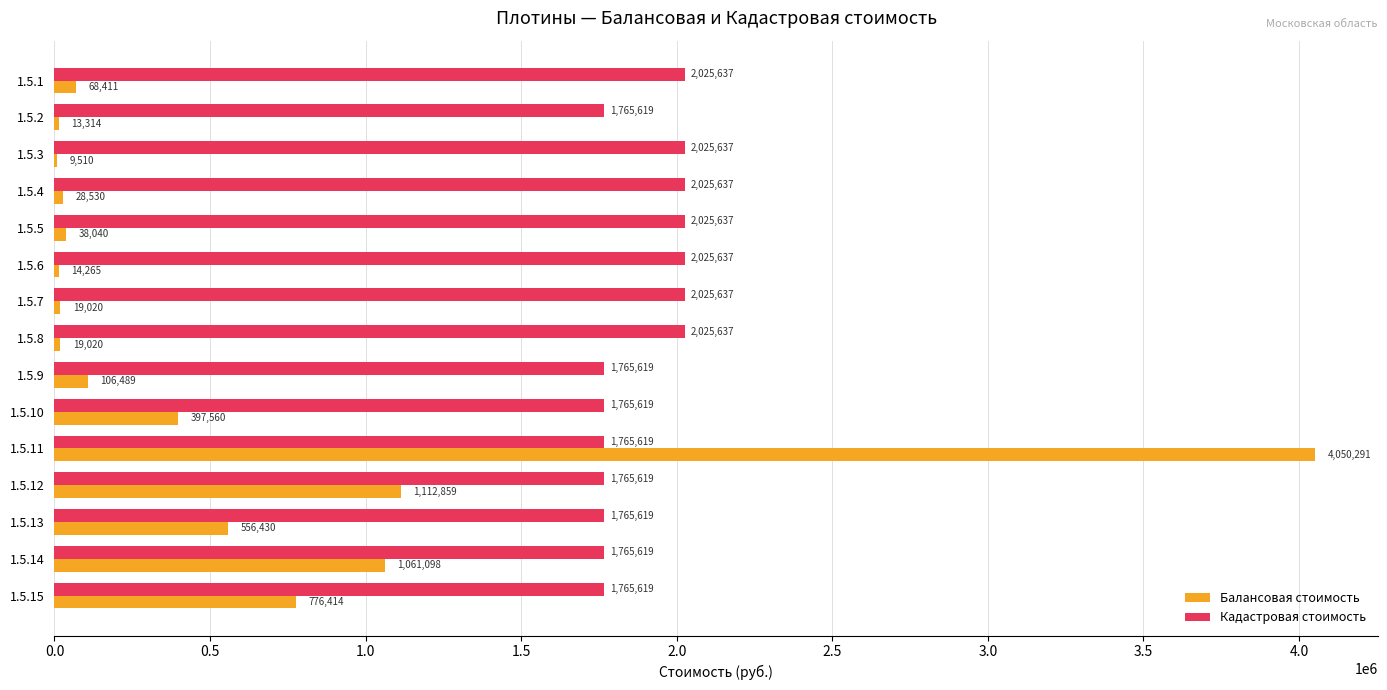

Is it true that Балансовая стоимость equals 1698352 at 1.5.14?

False